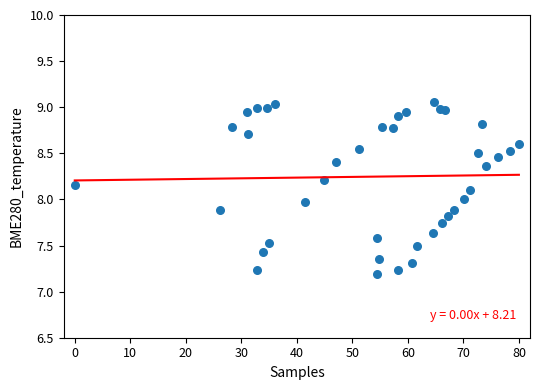

What is the range of X values (max minus min)?

80.0